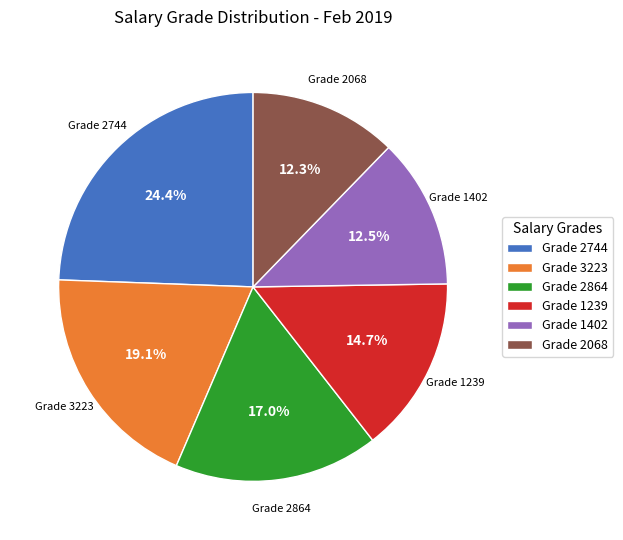

What is the ratio of the value at Grade 3223 to the value at Grade 1402?

1.5